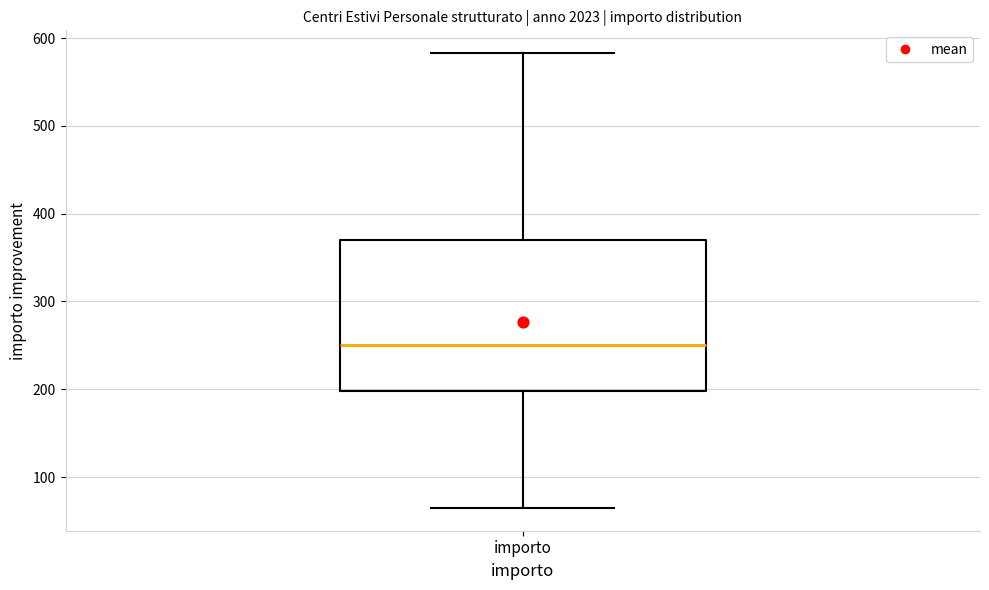

Transcribe this box plot: give where the median line is, the range the box spans, and where the two whiskers end, as read against the y-axis. The values are not printed on the chart, so give them approximately, as read against the axis.

median 250, box 200 to 370, whiskers 60 to 580